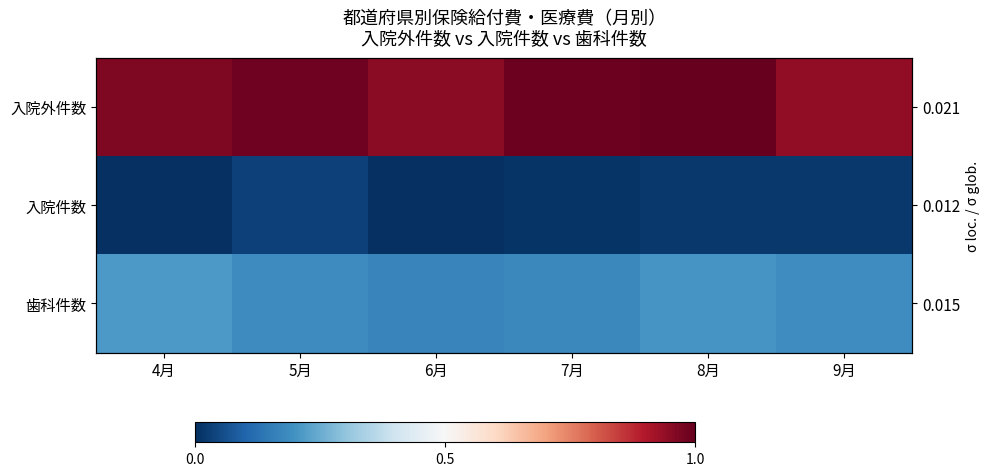

Which series has the largest total across all categories?

入院外件数